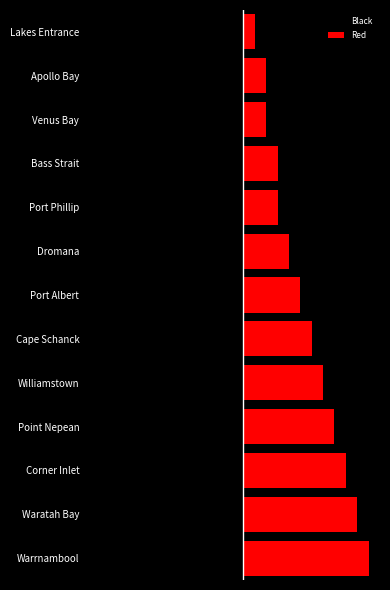

What are all the series names shown in the legend?

Black, Red